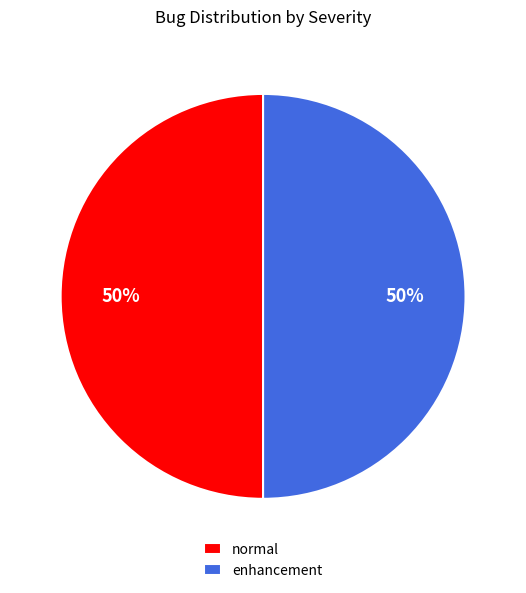

To the nearest percent, what portion does enhancement represent?

50%